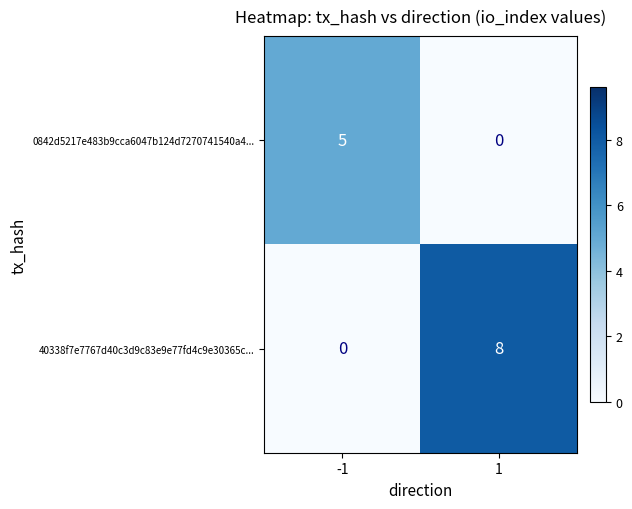

Rank the series by their maximum value, from lowest to highest.

0842d5217e483b9cca6047b124d7270741540a4..., 40338f7e7767d40c3d9c83e9e77fd4c9e30365c...